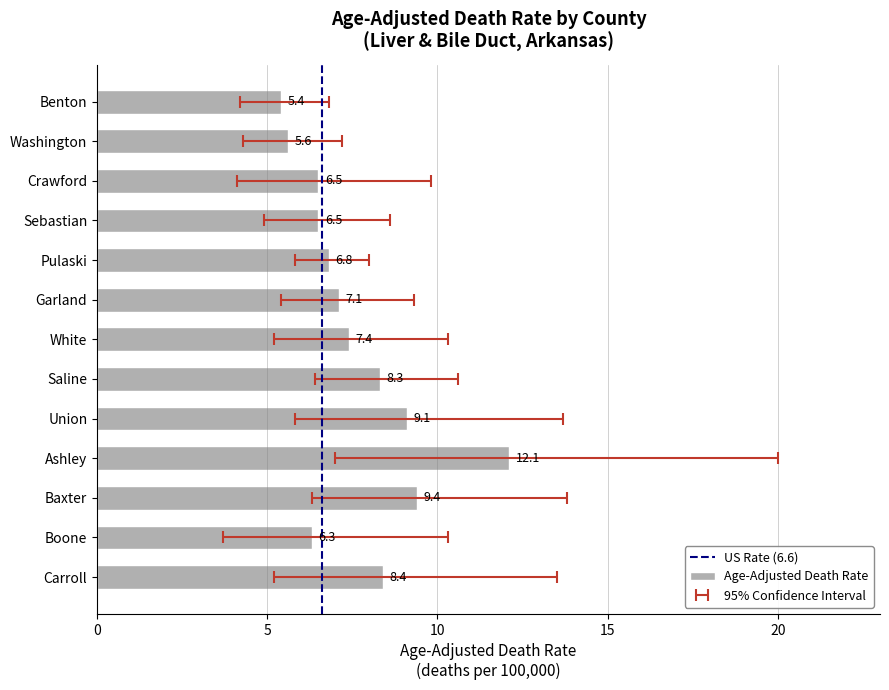

Which category has the lowest value in the Age-Adjusted Death Rate series?

Benton